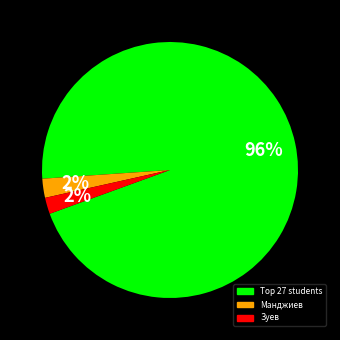

To the nearest percent, what is the average slice percentage?

33%